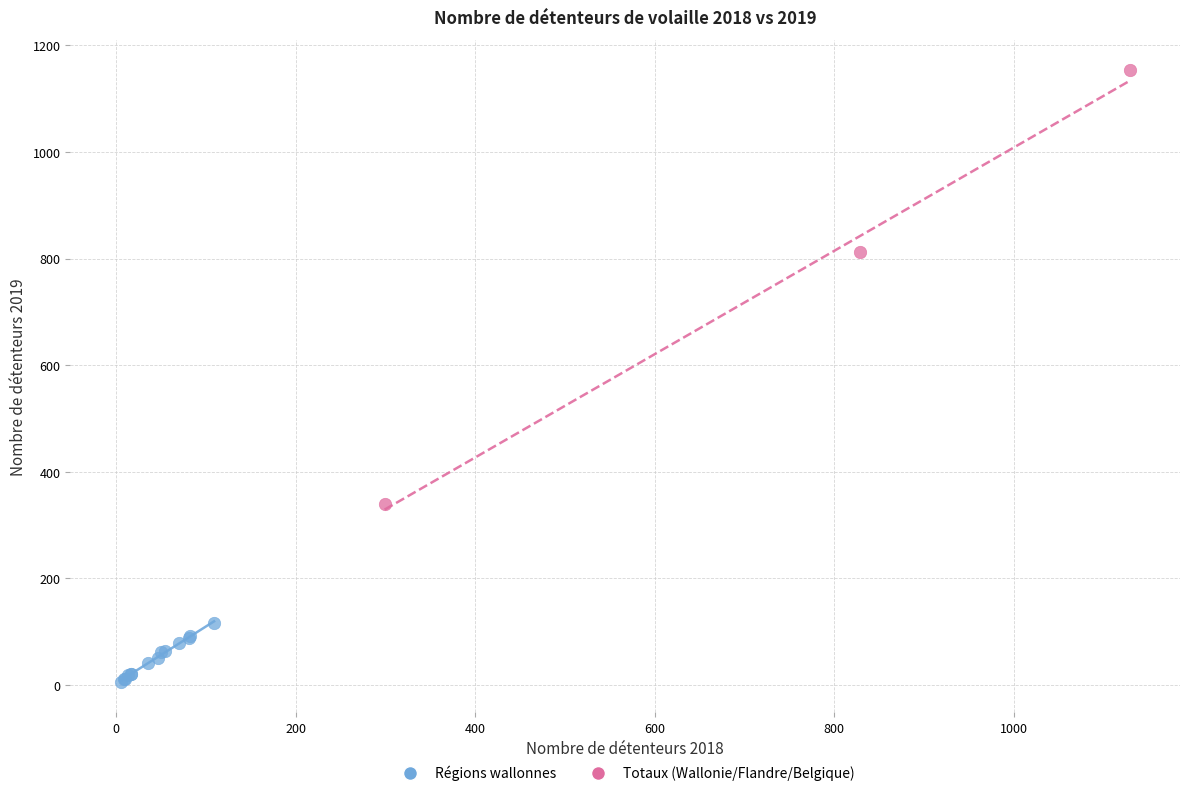

What are all the series names shown in the legend?

Régions wallonnes, Totaux (Wallonie/Flandre/Belgique)